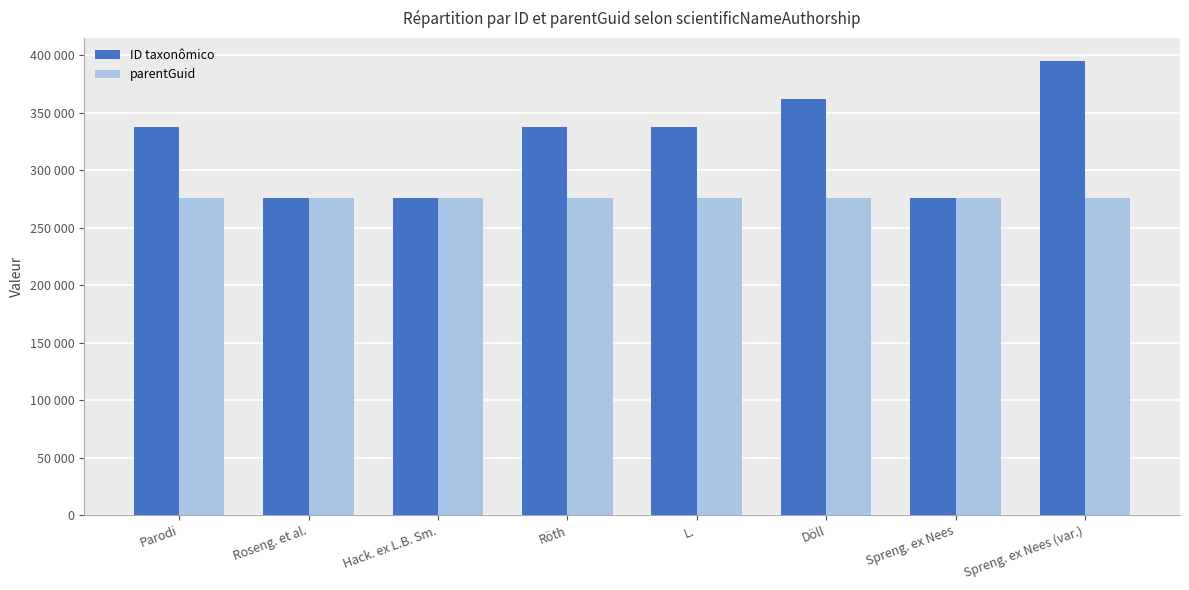

What is the value of the parentGuid bar at the 6th from the left?

275821